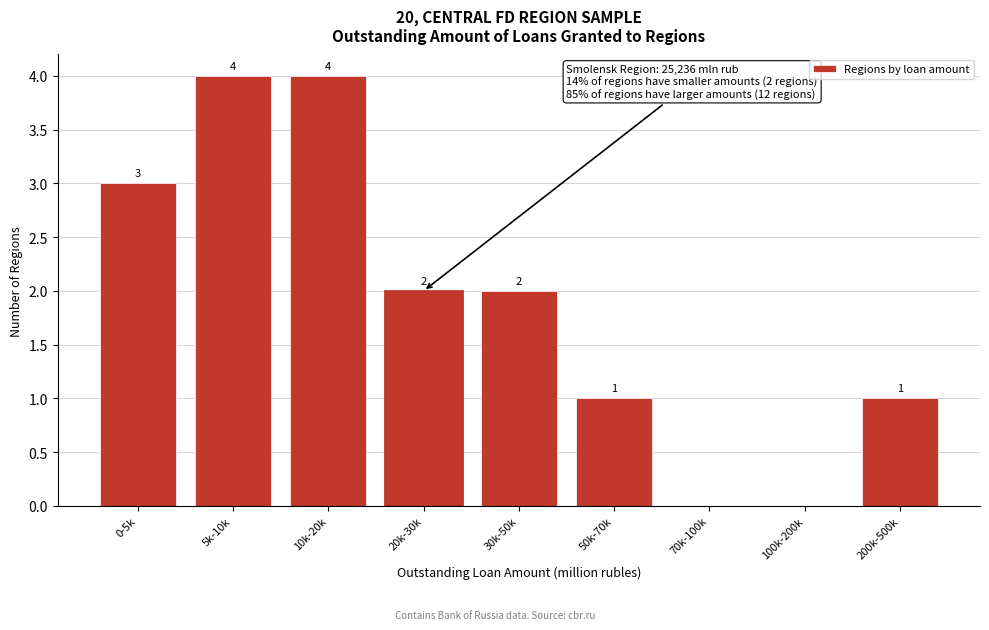

Reading left to right, transcribe all the data shown in this chart.

0-5k=3	5k-10k=4	10k-20k=4	20k-30k=2	30k-50k=2	50k-70k=1	70k-100k=0	100k-200k=0	200k-500k=1